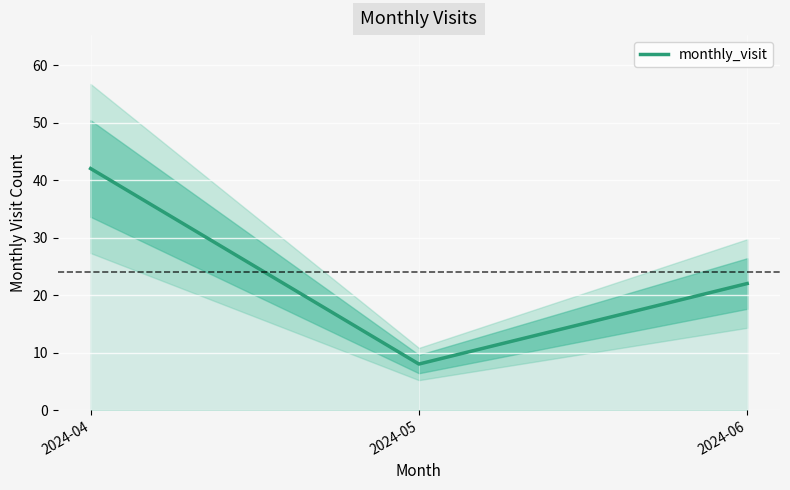

What is the average value?

24